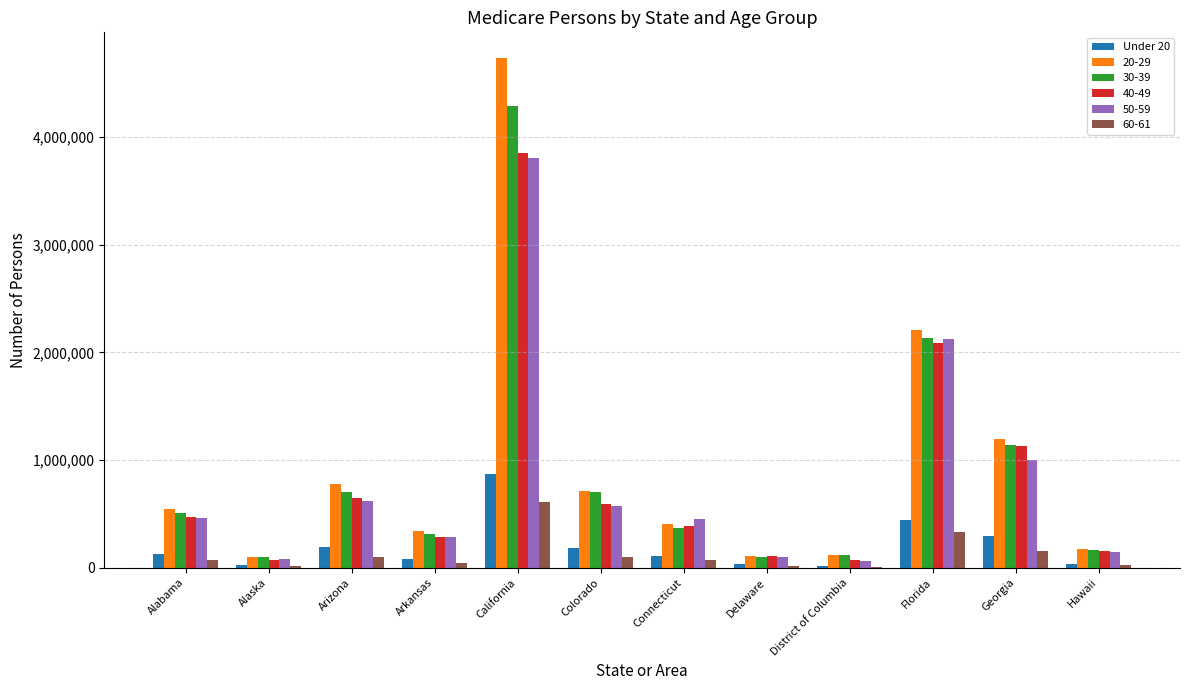

The value of 40-49 at Alabama is 471665. True or false?

True